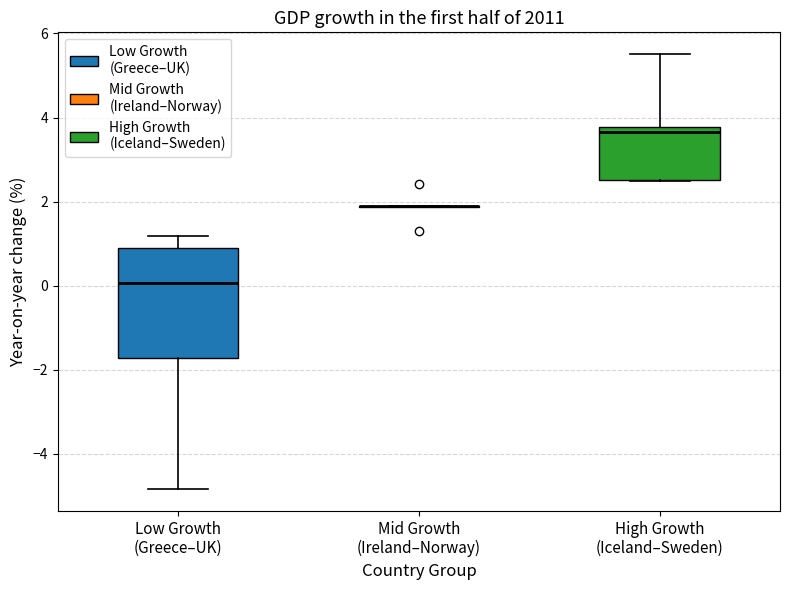

Reading left to right, transcribe this box plot: for each box, give where its median line is, the range the box spans, and where its two whiskers end, as read against the y-axis. The values are not printed on the chart, so give them approximately, as read against the axis.

Low Growth (Greece–UK): median 0.0, box -1.8 to 1.0, whiskers -4.8 to 1.2
Mid Growth (Ireland–Norway): box collapsed to a line at 1.8, whiskers 1.8 to 1.8
High Growth (Iceland–Sweden): median 3.6, box 2.6 to 3.8, whiskers 2.4 to 5.6